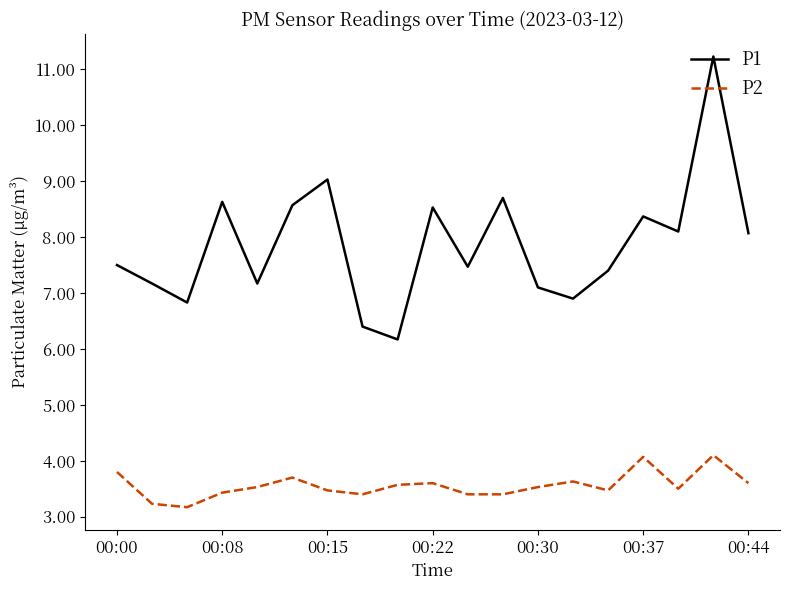

Does the chart have visible grid lines?

No